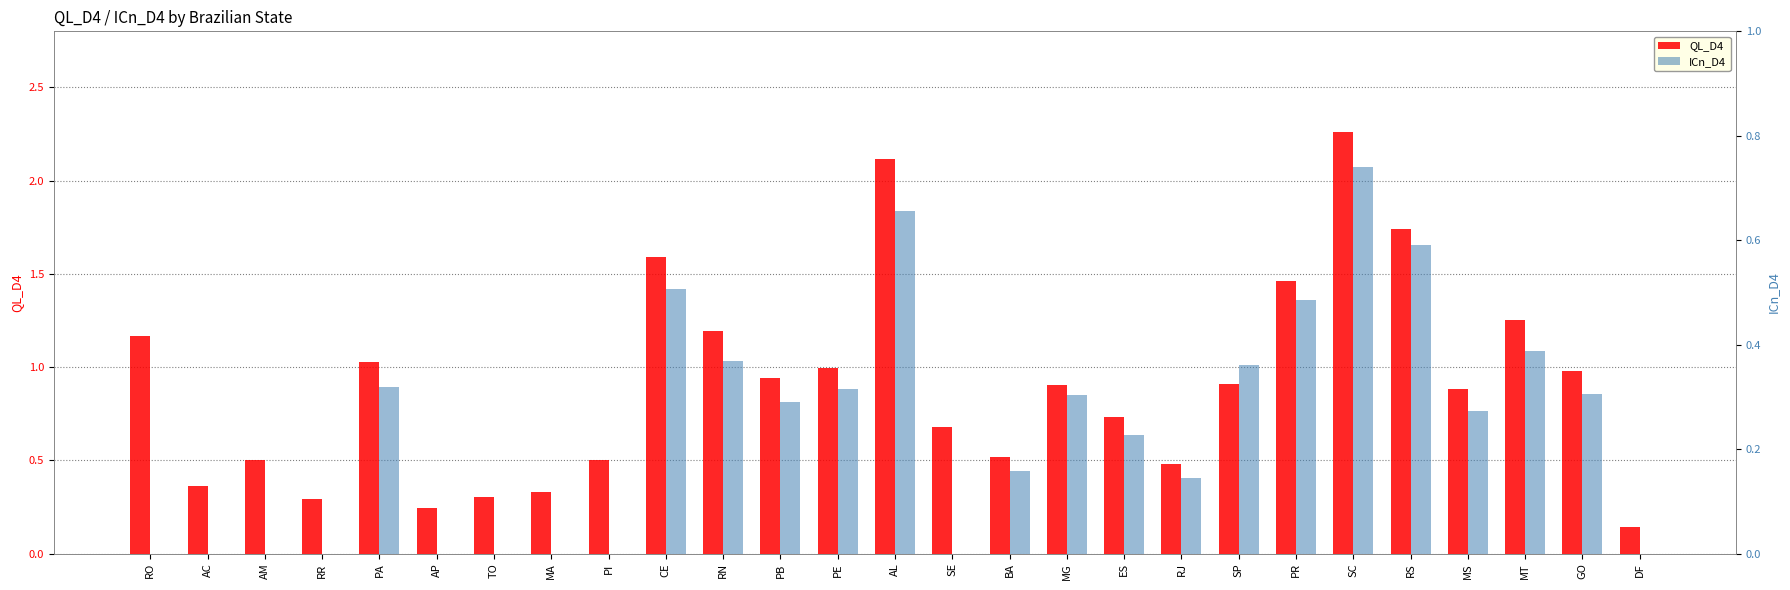

List the series in order of their overall mean, lowest first.

ICn_D4, QL_D4